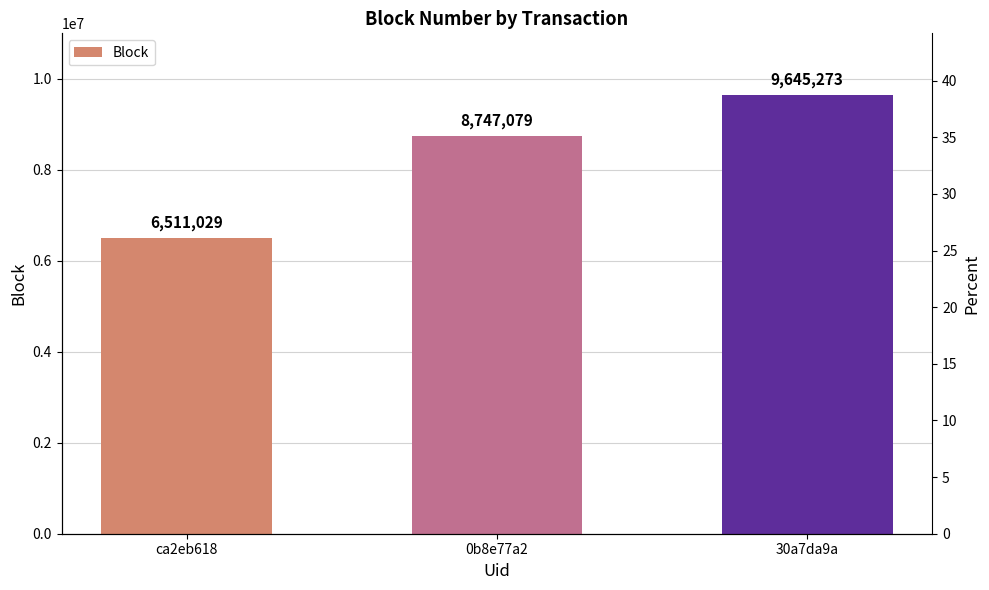

What is the sum of the values at 0b8e77a2 and ca2eb618?

15258108